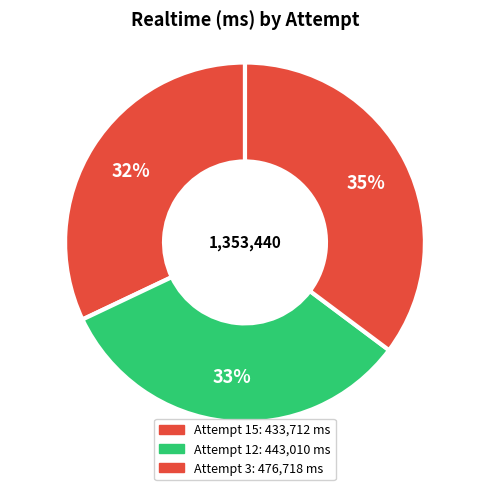

What is the change in value from Attempt 12 to Attempt 3?

+33708